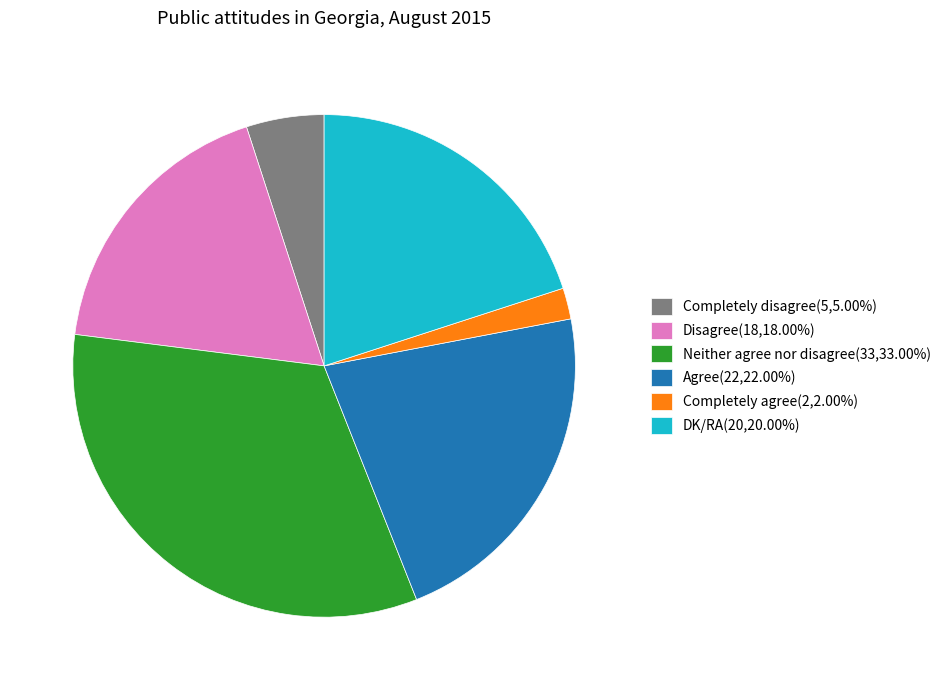

Does Completely agree account for over 50% of the chart?

No